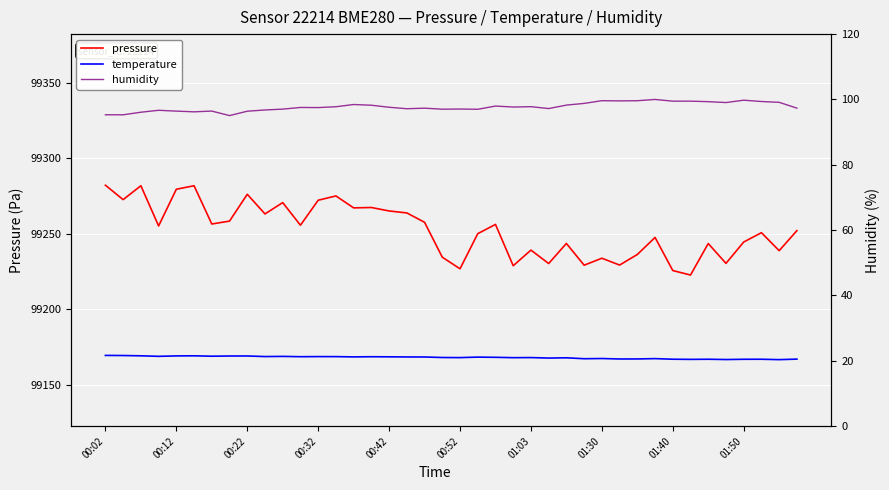

Reading left to right, transcribe all the data shown in this chart.

pressure: 99282.2	99272.7	99281.9	99255.3	99279.6	99281.9	99256.6	99258.5	99276.2	99263.2	99270.7	99255.8	99272.3	99275.1	99267.2	99267.5	99265.2	99263.9	99257.7	99234.6	99226.9	99250.2	99256.3	99228.9	99239.3	99230.4	99243.7	99229.3	99233.9	99229.4	99236.4	99247.7	99225.8	99222.8	99243.6	99230.5	99244.6	99250.8	99238.9	99252.2
temperature: 21.6	21.6	21.5	21.4	21.5	21.5	21.4	21.5	21.5	21.3	21.4	21.3	21.3	21.3	21.2	21.2	21.2	21.2	21.2	21.0	21.0	21.1	21.1	21.0	21.0	20.8	20.9	20.6	20.7	20.6	20.6	20.7	20.5	20.4	20.5	20.4	20.5	20.5	20.4	20.5
humidity: 95.3	95.3	96.1	96.7	96.4	96.2	96.4	95.1	96.4	96.8	97.0	97.5	97.5	97.8	98.5	98.2	97.6	97.2	97.3	97.0	97.1	97.0	98.0	97.7	97.8	97.2	98.3	98.8	99.6	99.6	99.6	100.0	99.5	99.5	99.3	99.0	99.8	99.4	99.1	97.3